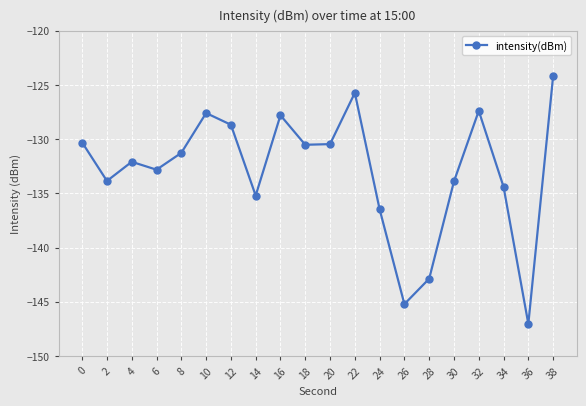

Read the value at 6.

-132.8